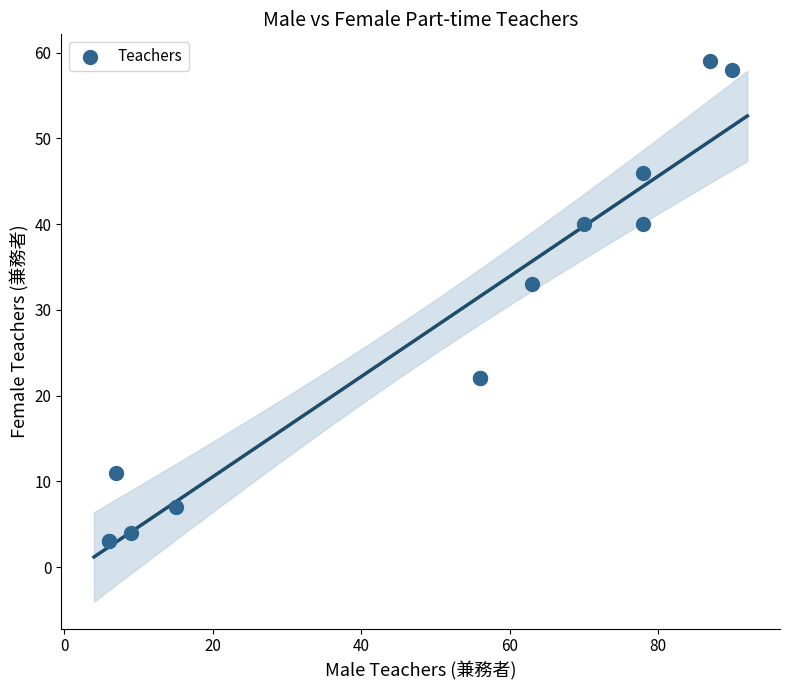

What Y value in the scatter plot is closest to 31?

33